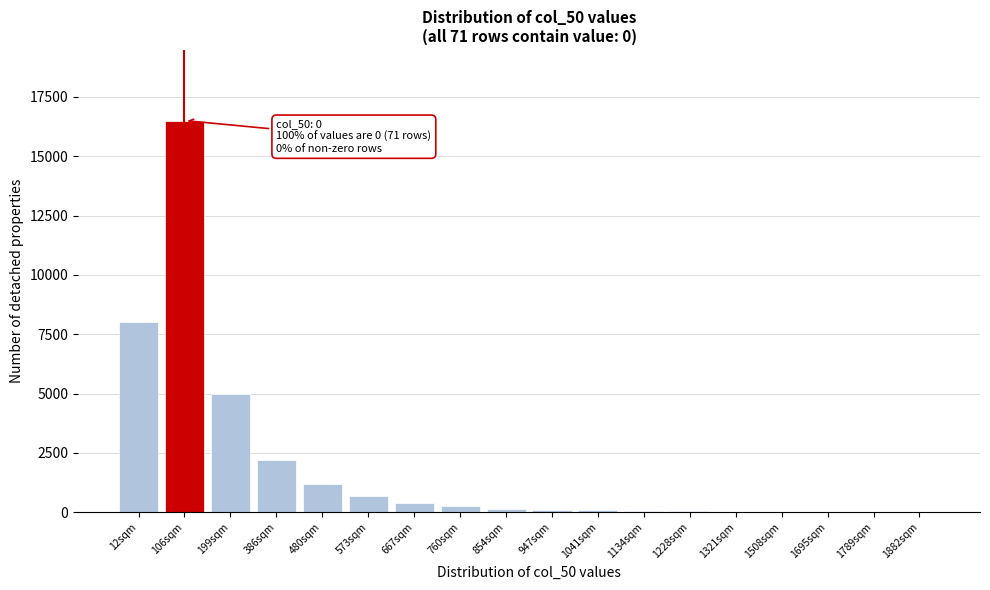

What is the sum of all values?

34763